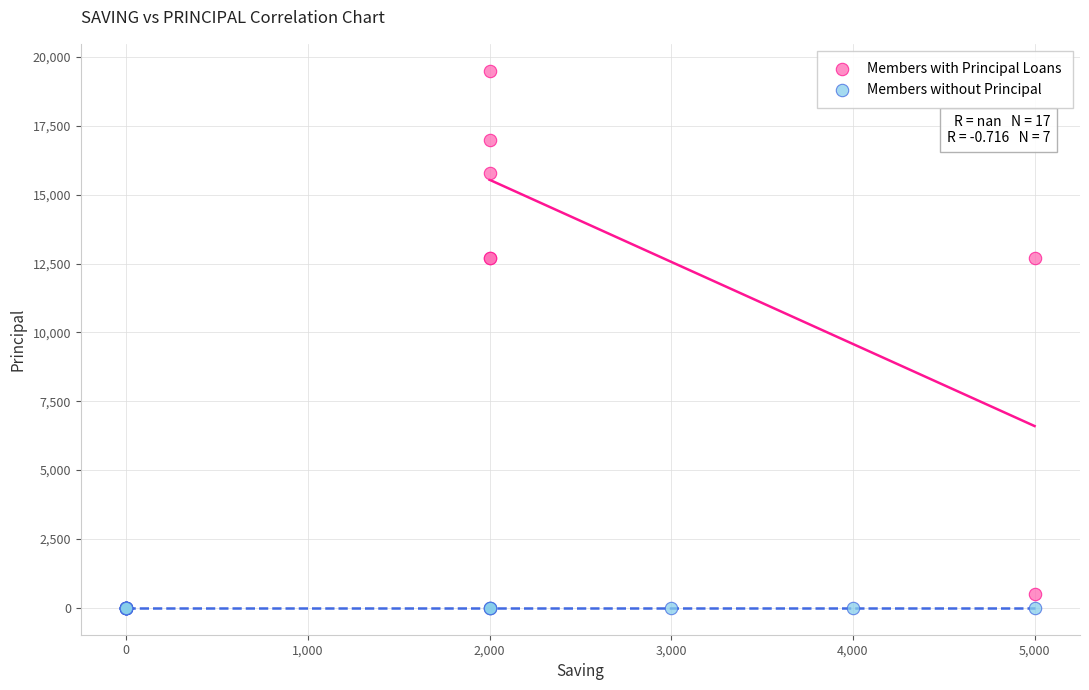

Which series contains the highest Y value?

Members with Principal Loans